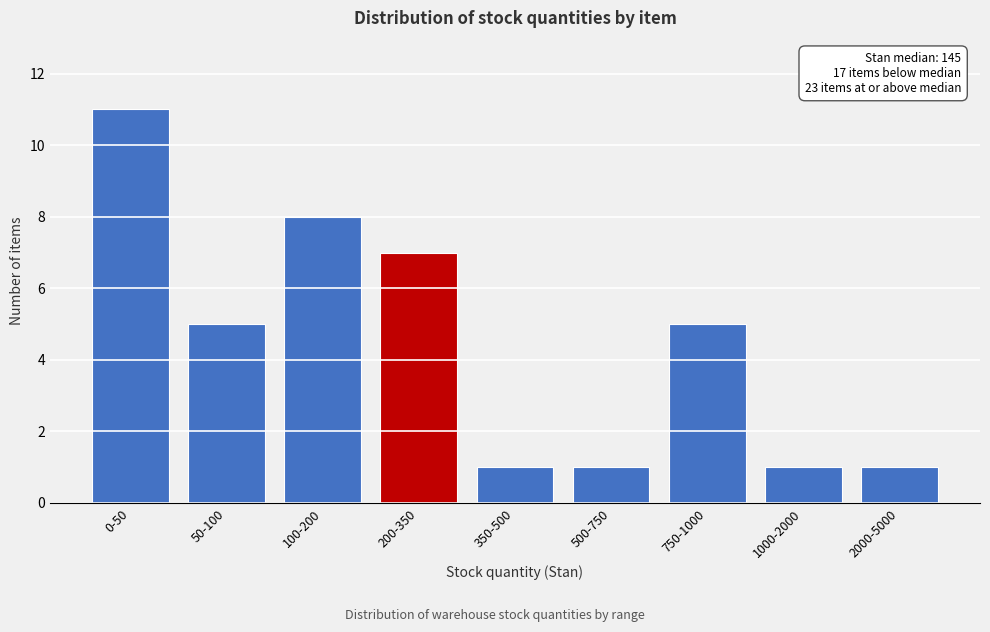

Reading left to right, list all the values displayed in this chart.

0-50=11	50-100=5	100-200=8	200-350=7	350-500=1	500-750=1	750-1000=5	1000-2000=1	2000-5000=1